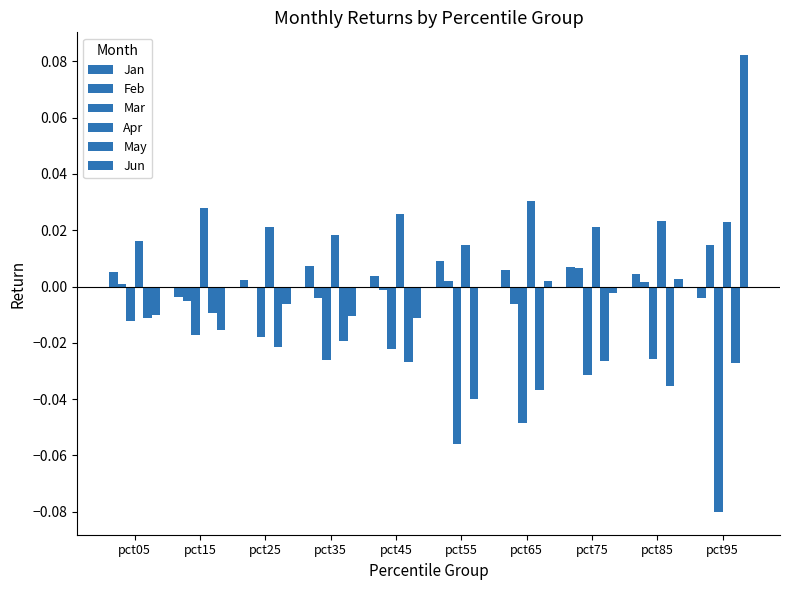

Are the bars grouped side by side (vs. stacked)?

Yes